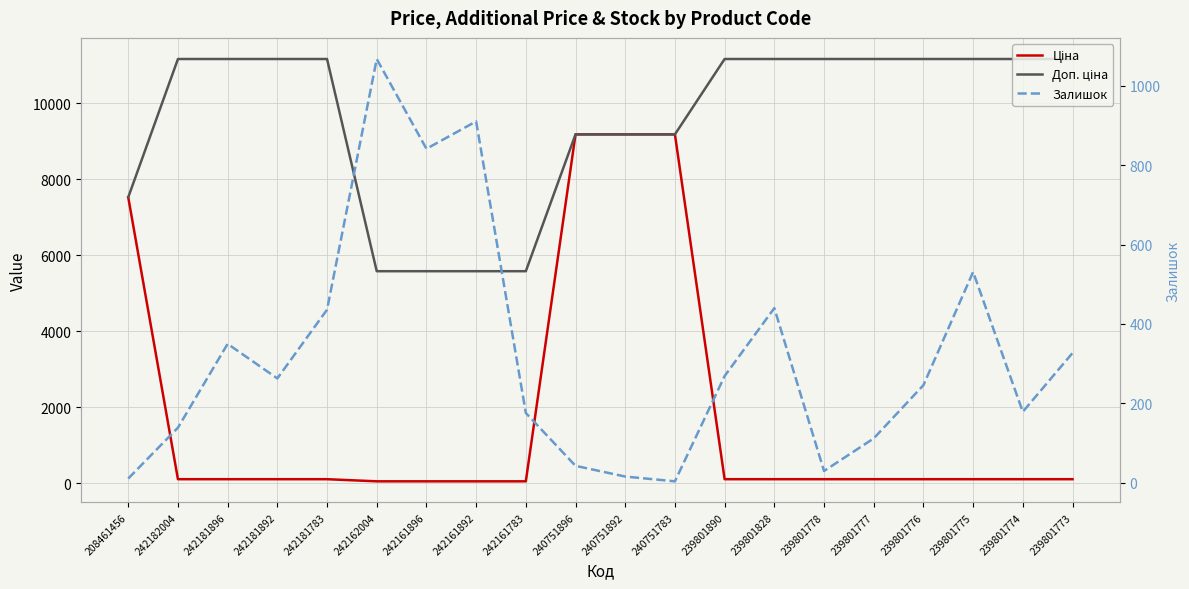

What is the sum of the Ціна values at 242181892 and 242161783?

167.5